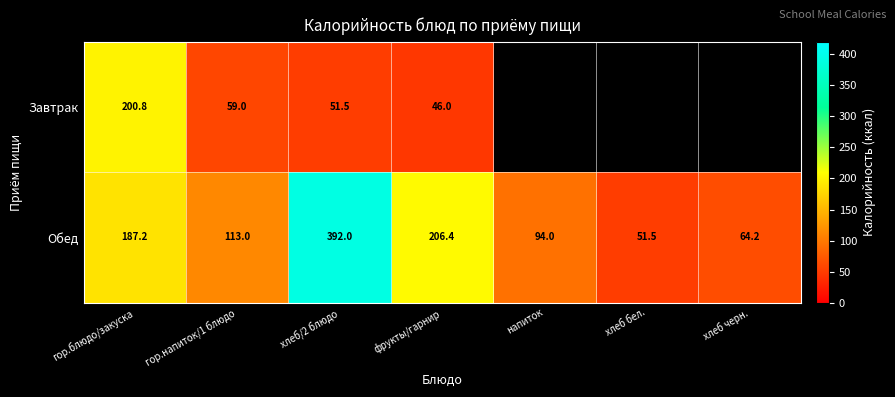

At which label does Обед reach its peak?

хлеб/2 блюдо